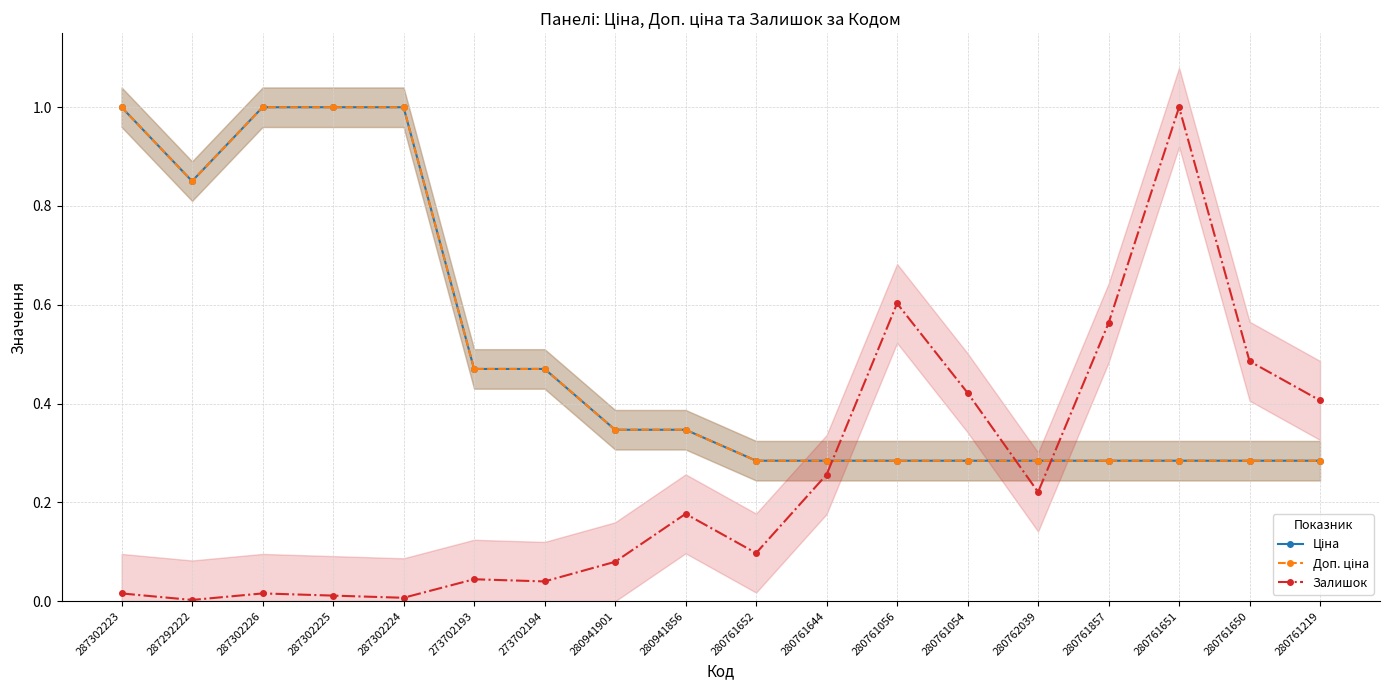

Reading right to left, extract all data points from this chart.

Ціна: 0.3	0.3	0.3	0.3	0.3	0.3	0.3	0.3	0.3	0.3	0.3	0.5	0.5	1.0	1.0	1.0	0.9	1.0
Доп. ціна: 0.3	0.3	0.3	0.3	0.3	0.3	0.3	0.3	0.3	0.3	0.3	0.5	0.5	1.0	1.0	1.0	0.9	1.0
Залишок: 0.4	0.5	1.0	0.6	0.2	0.4	0.6	0.3	0.1	0.2	0.1	0.0	0.0	0.0	0.0	0.0	0.0	0.0